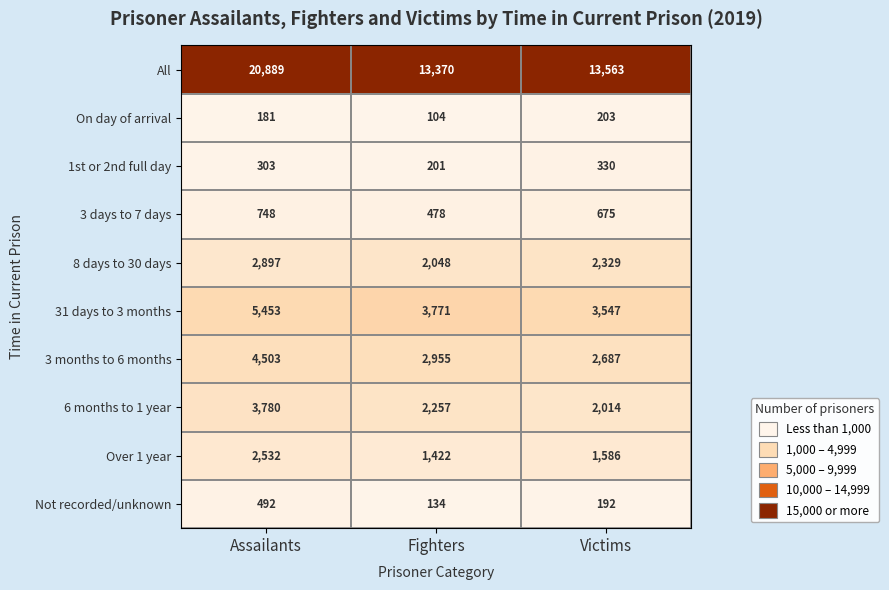

The value of 31 days to 3 months at Victims is 1127. True or false?

False